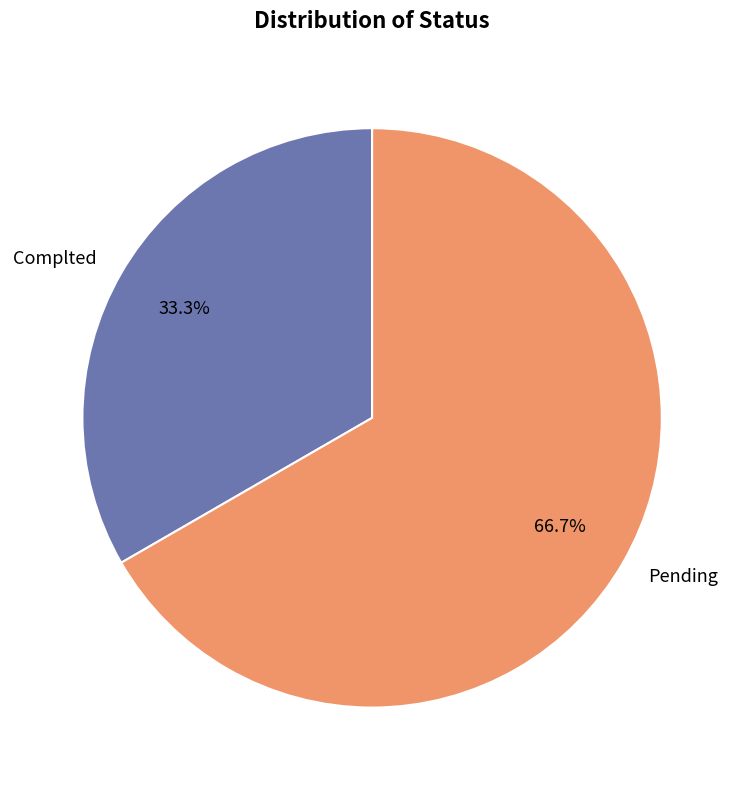

To the nearest percent, what is the average slice percentage?

50%